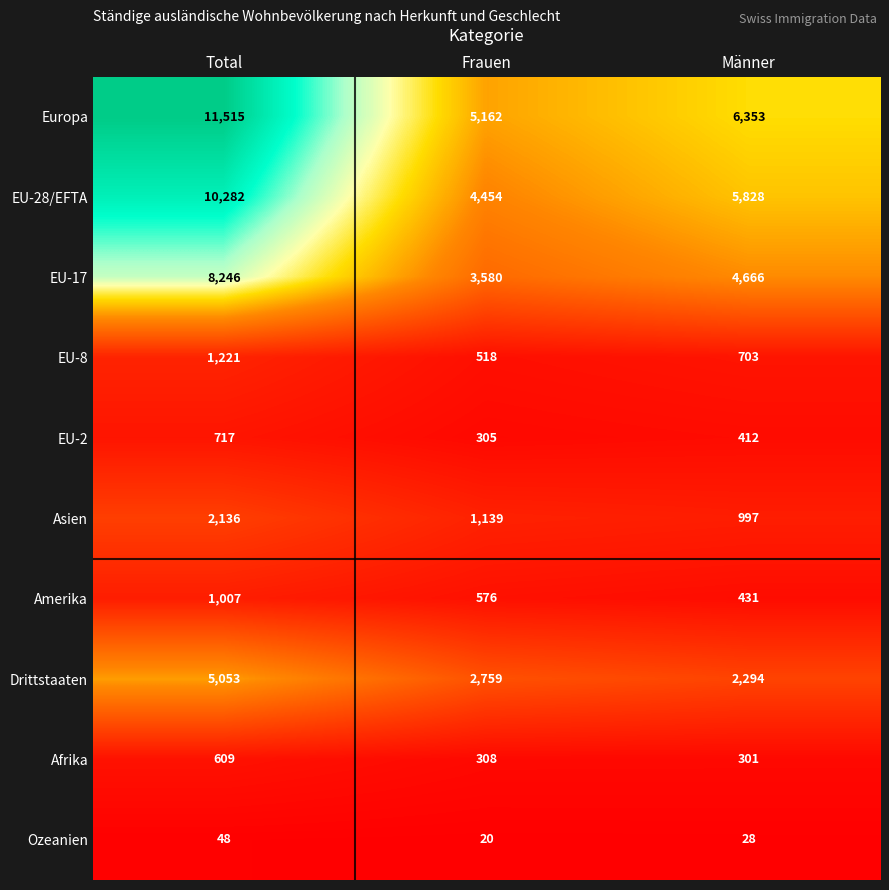

The value of EU-8 at Frauen is 914. True or false?

False